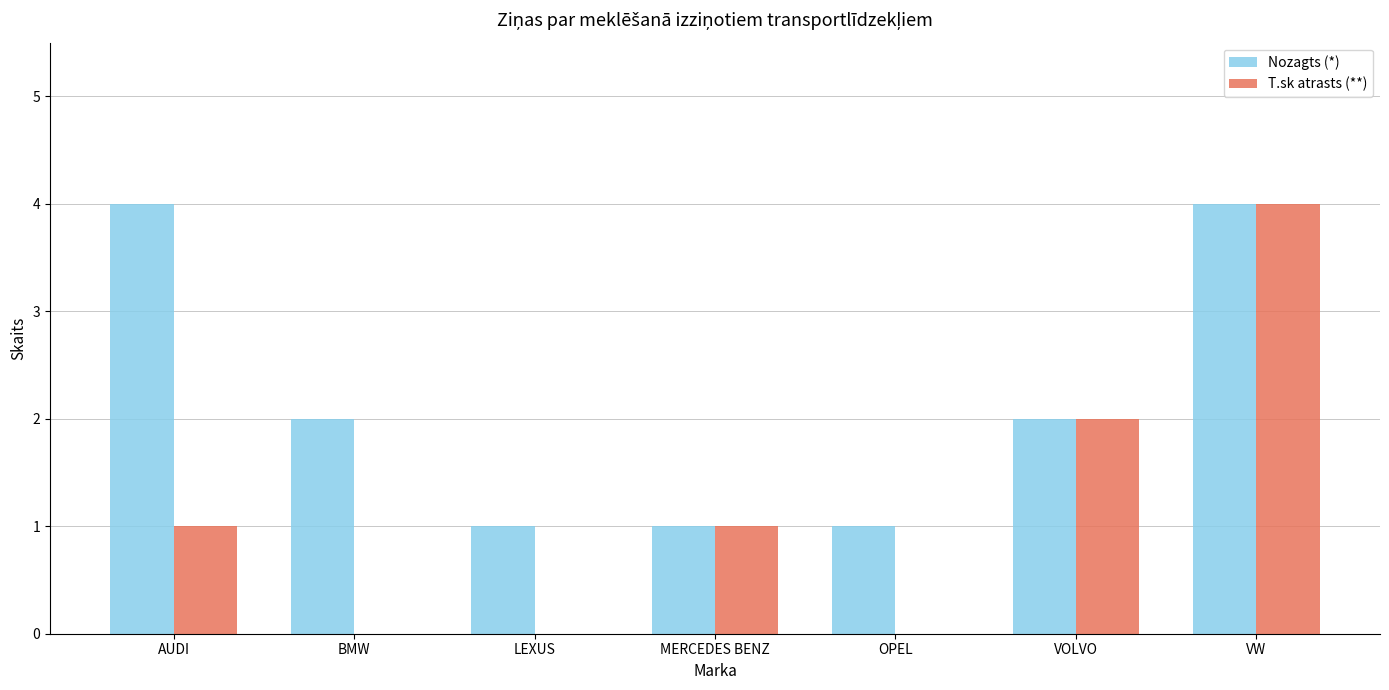

True or false: T.sk atrasts (**) has a value of 7 at VW.

False